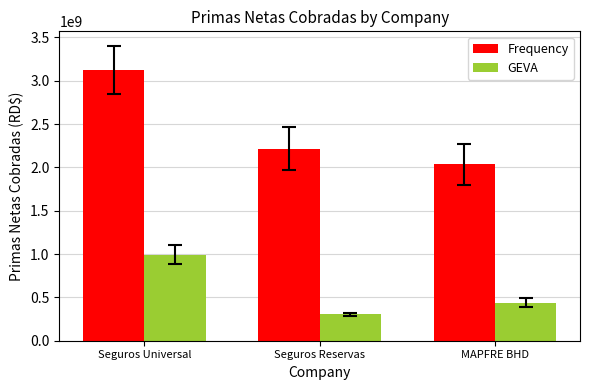

What is the difference between the maximum and minimum values in the Frequency series?

1087800610.5